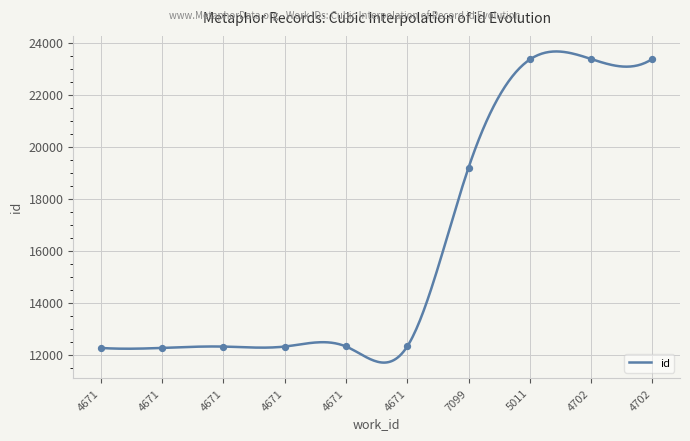

Between 4671 and 4671, which is larger?

4671